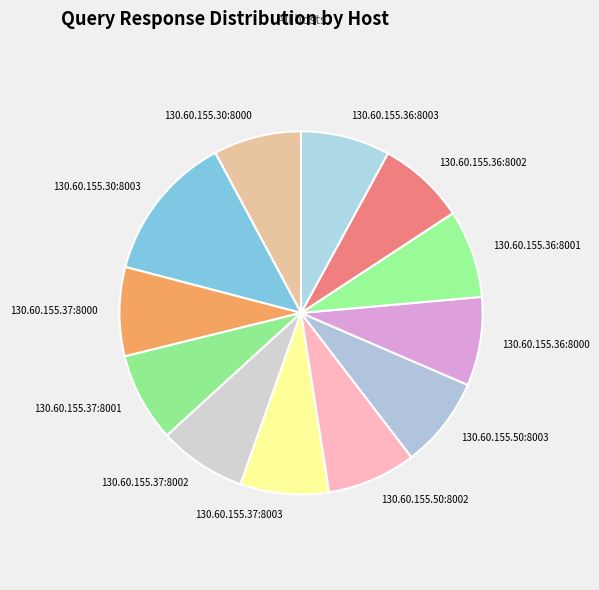

Is the sum of 130.60.155.37:8002 and 130.60.155.36:8000 greater than half?

No